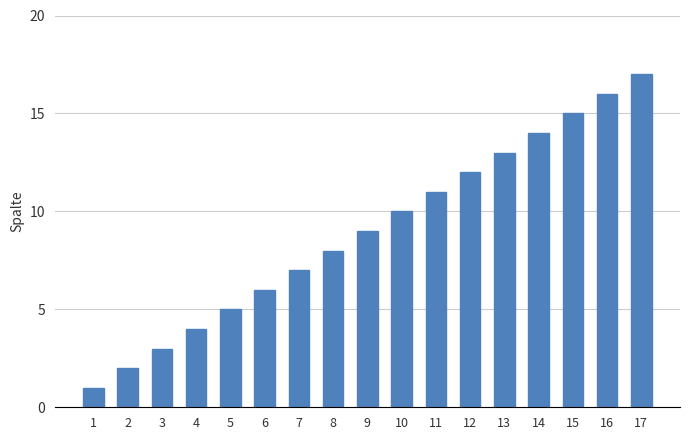

Count the number of categories in the chart.

17